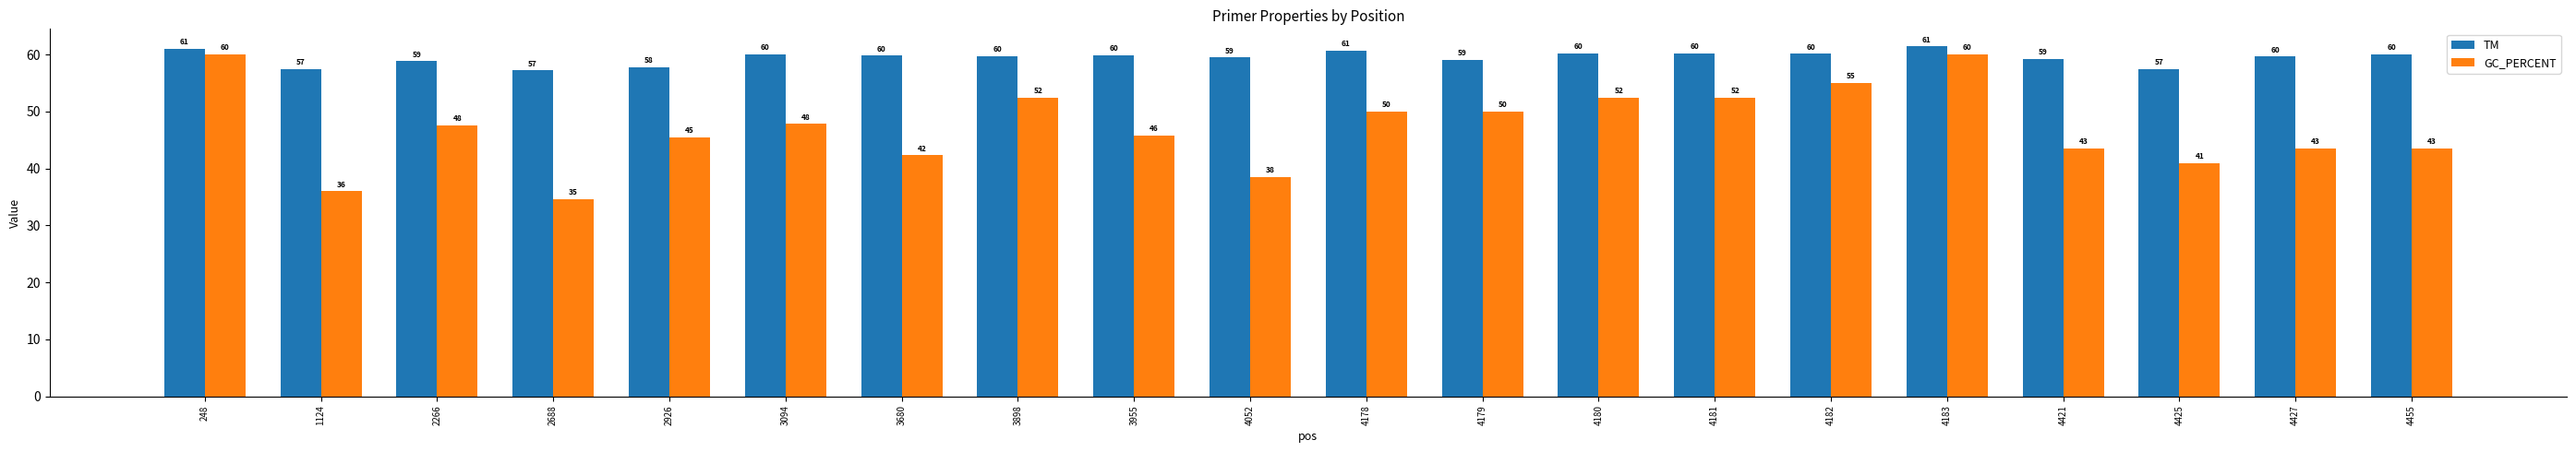

How many bars are there in total?

40